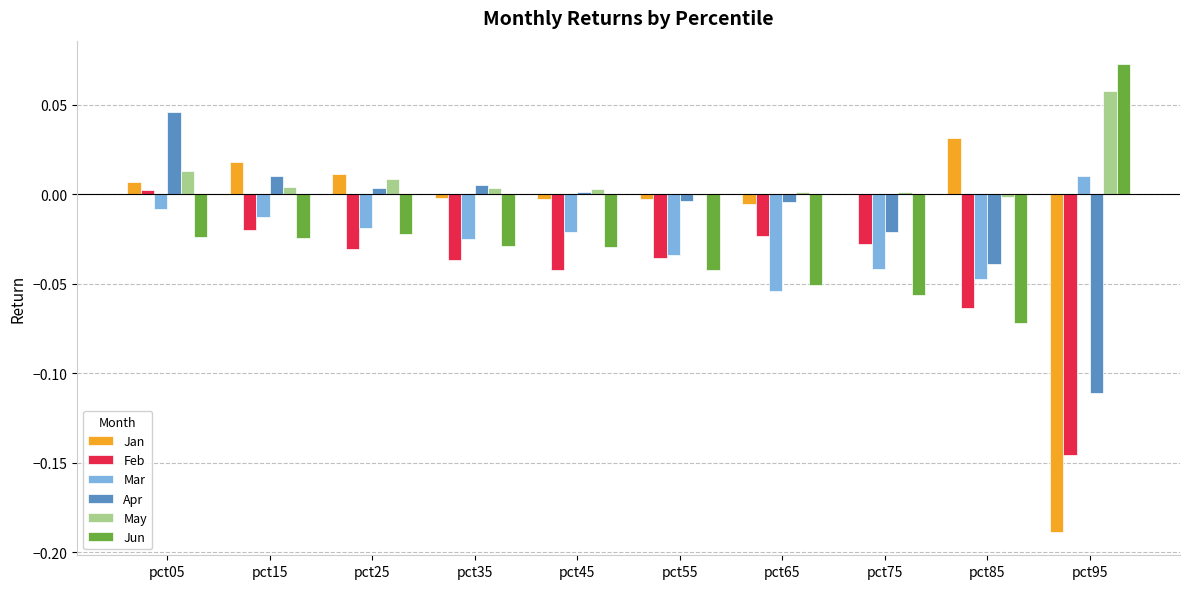

Which series has the widest spread of values?

Jan